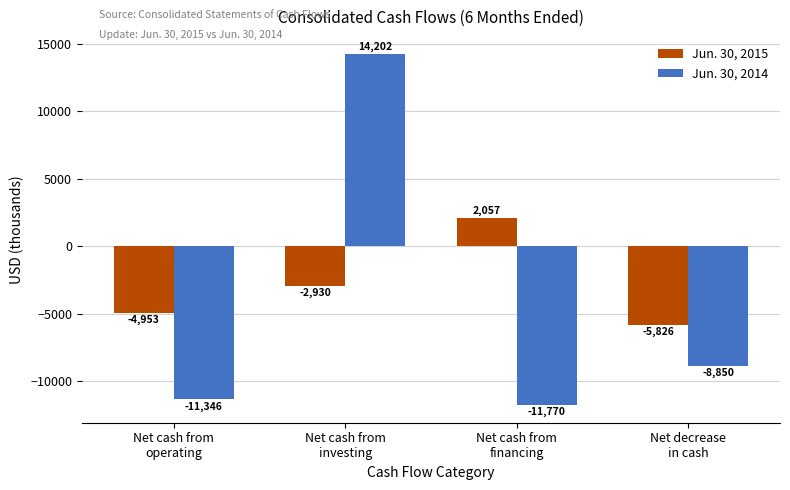

What is the sum of all Jun. 30, 2015 values?

-11652